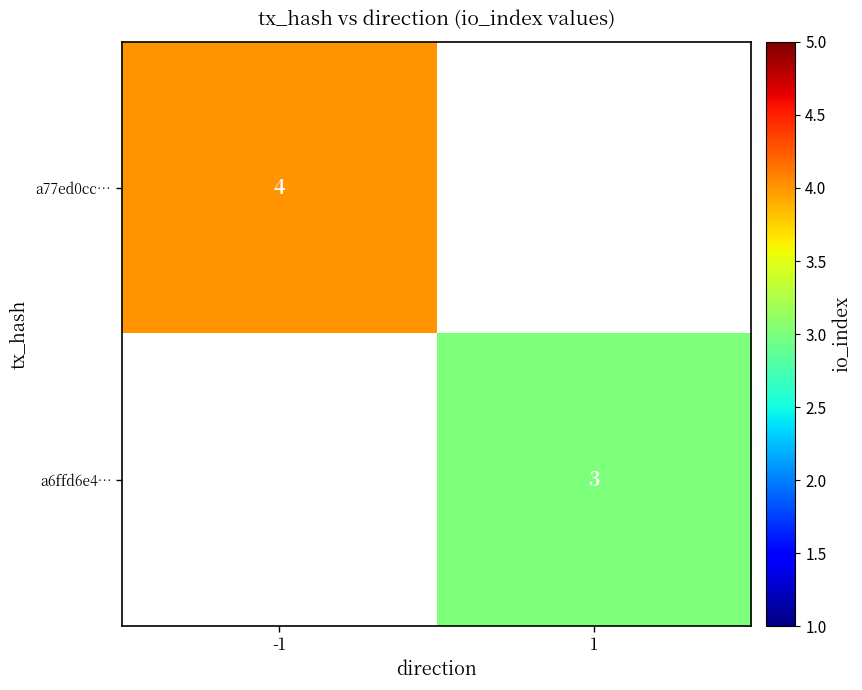

Is it true that a77ed0cc… equals 2 at -1?

False